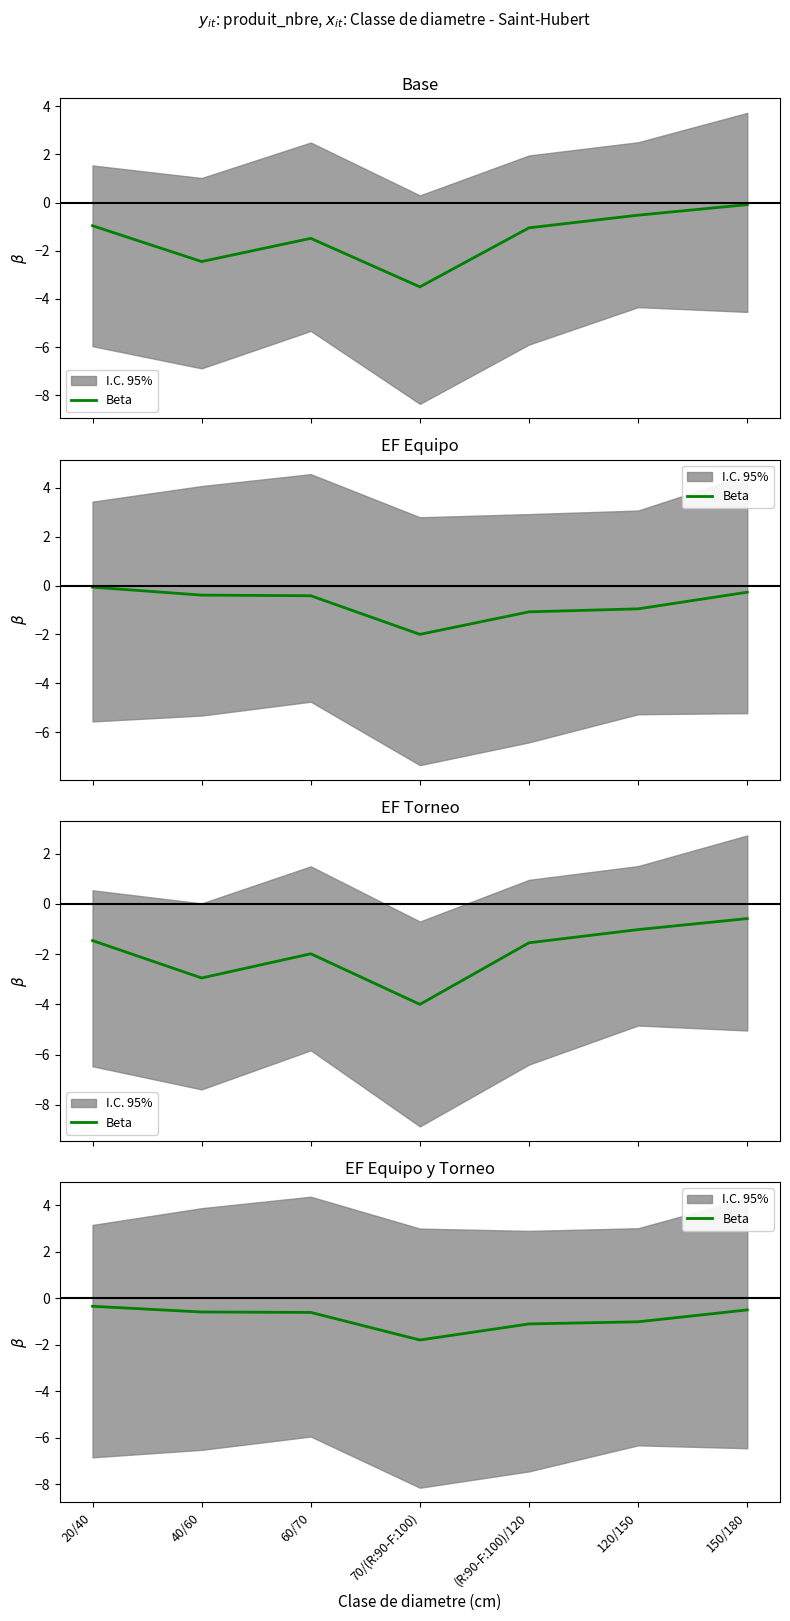

Which label corresponds to the smallest value in the chart?

70/(R:90-F:100)